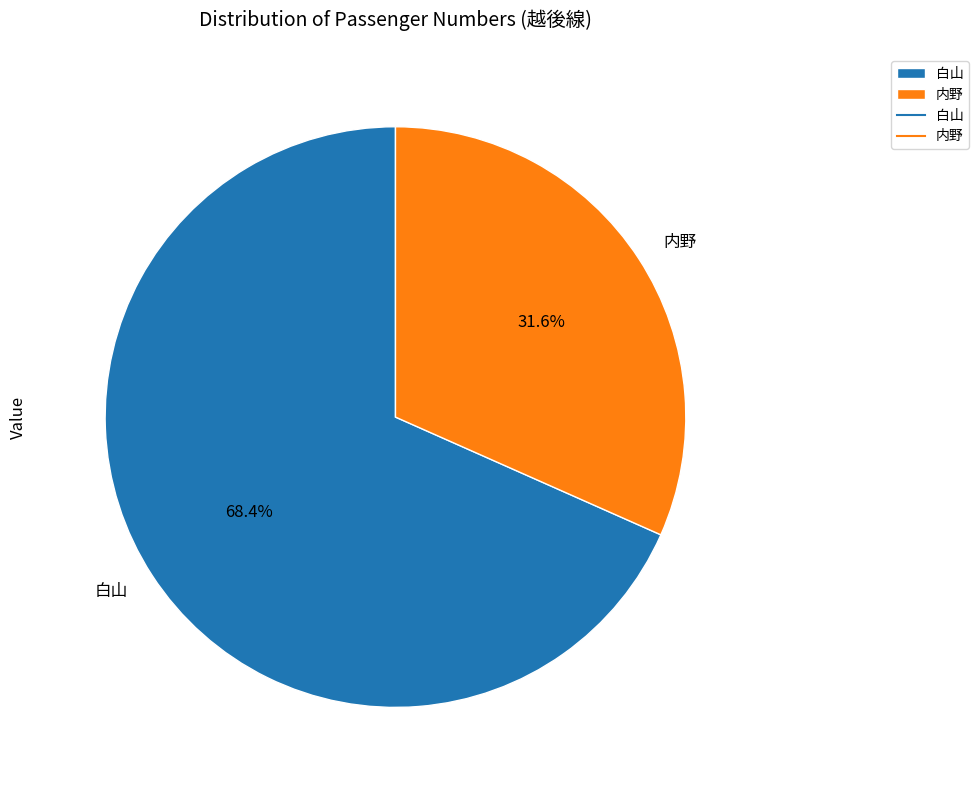

What portion of the pie excludes 白山?

31.6%